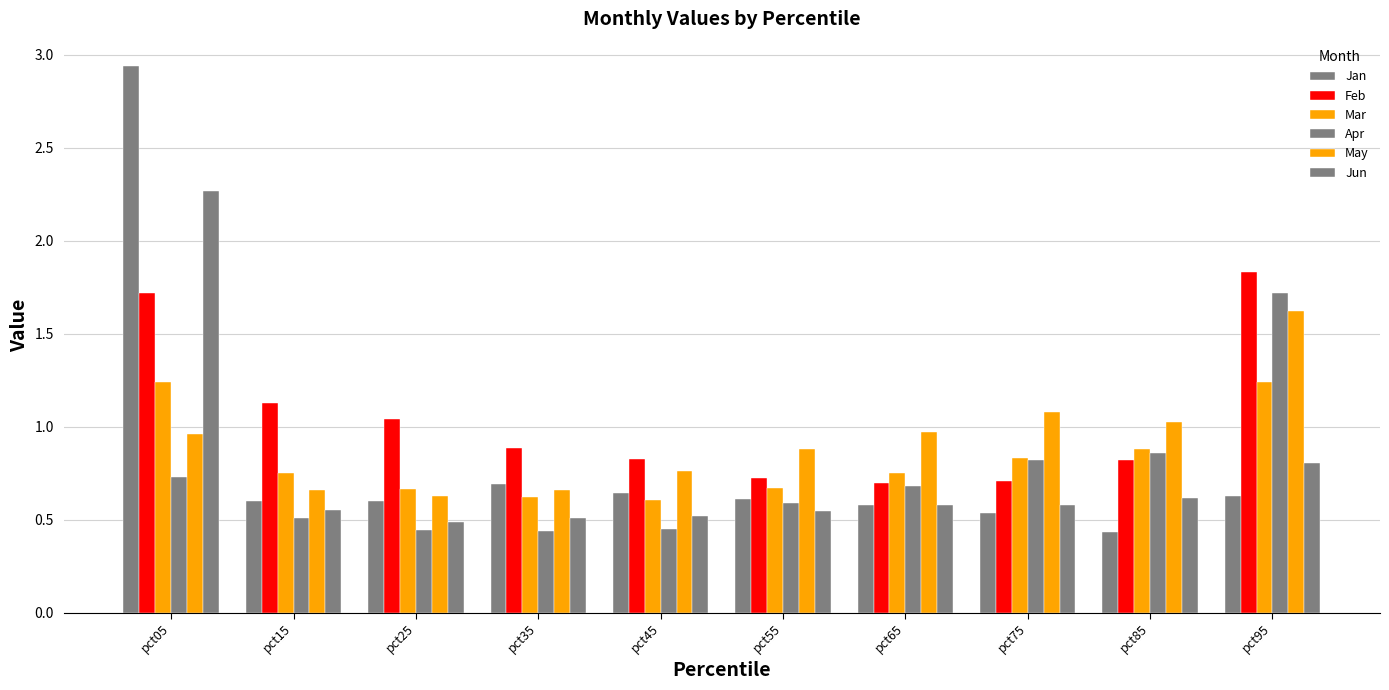

Is it true that Mar equals 0.4 at pct25?

False